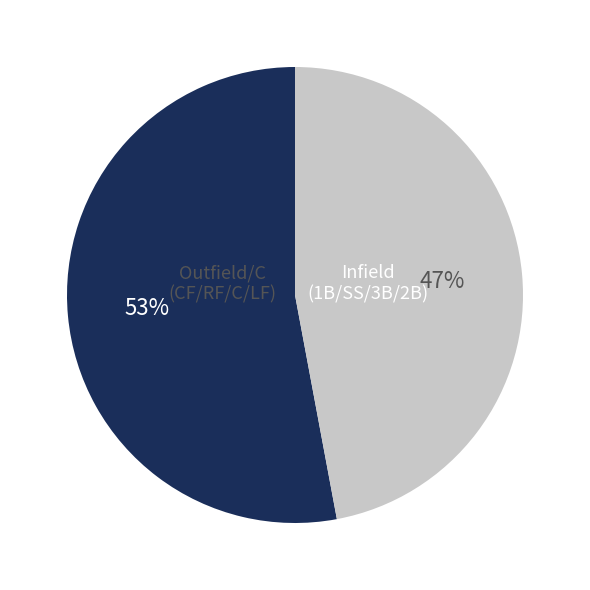

To the nearest percent, what is the average slice percentage?

50%